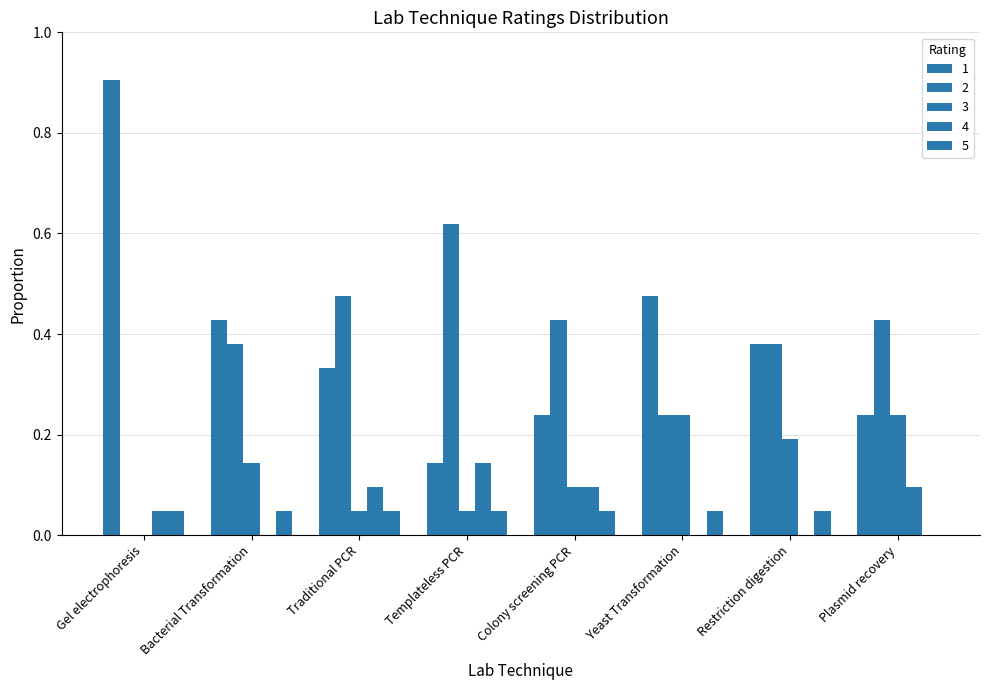

True or false: 1 has a value of 0.2 at Colony screening PCR.

True